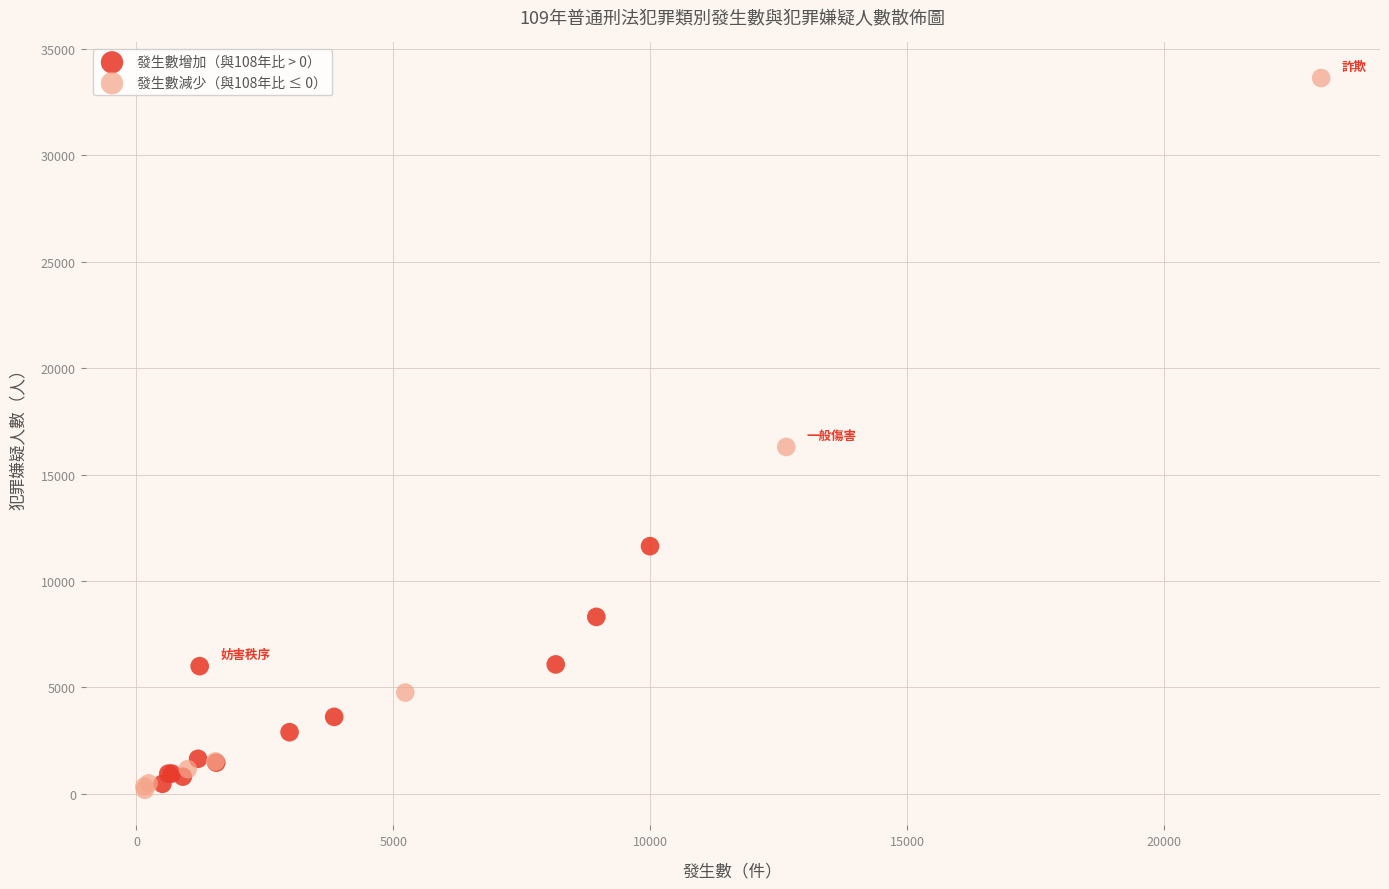

Which series has the widest spread of Y values?

發生數減少（與108年比 ≤ 0）